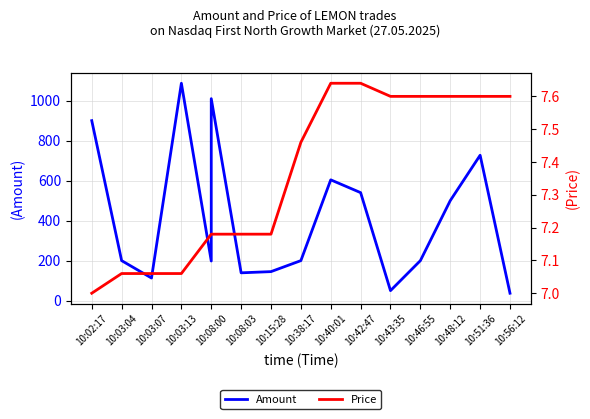

True or false: Amount and Price intersect in this chart.

False